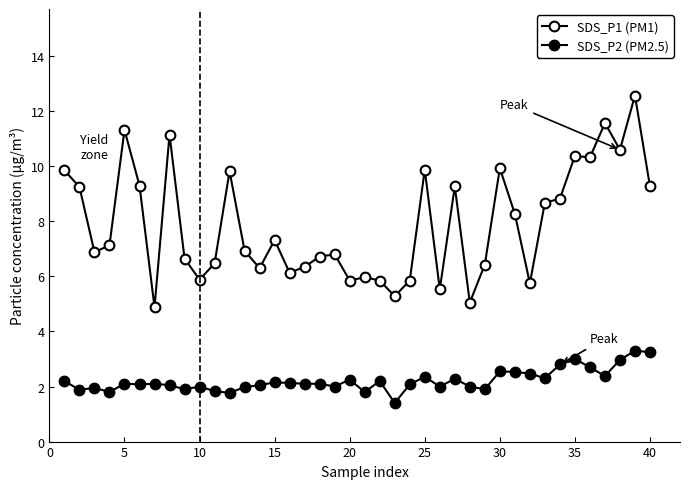

How many series are shown in this chart?

2